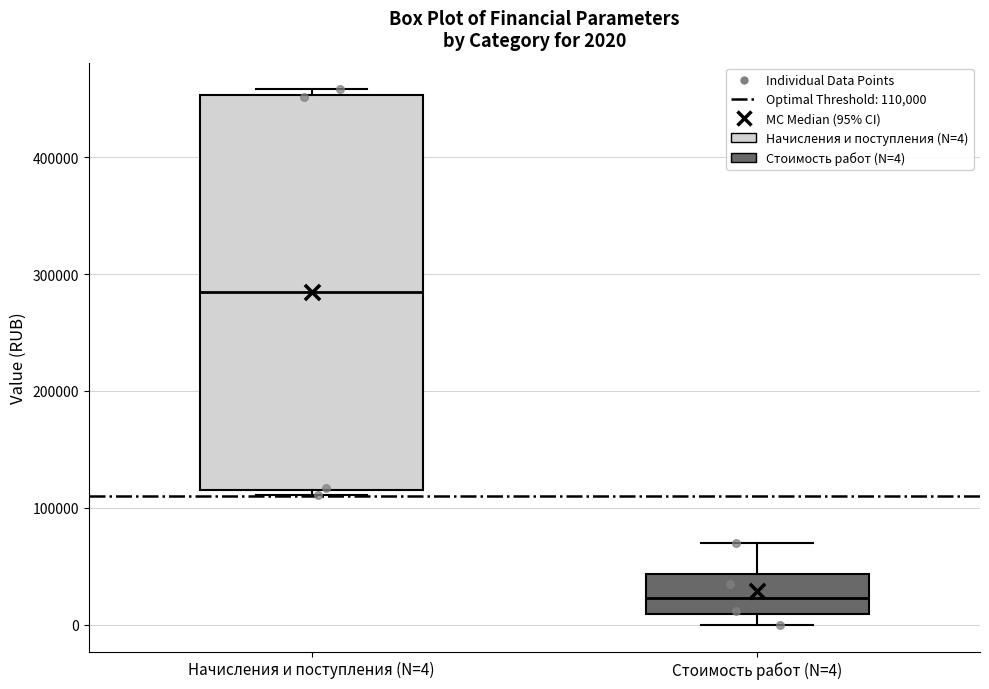

Which box is the tallest, from its lower edge to its upper edge?

Начисления и поступления (N=4)